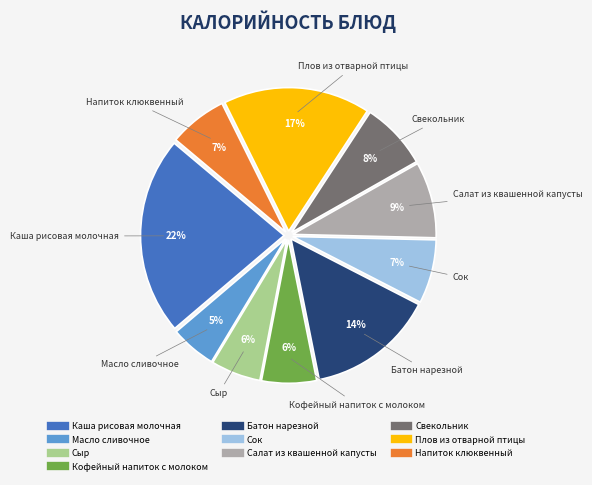

Count the number of slices in the pie.

10